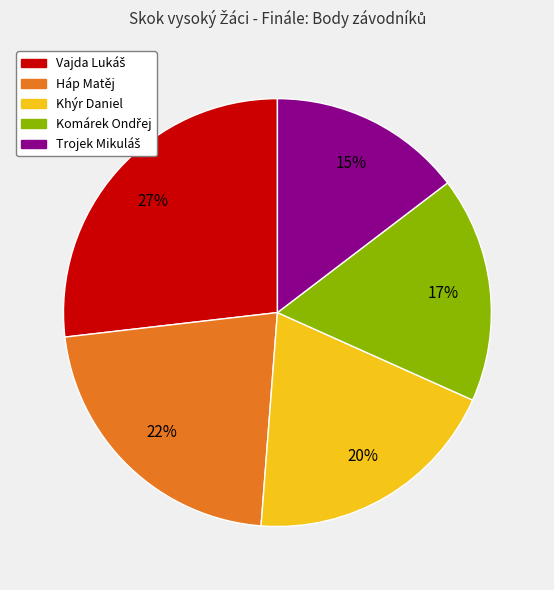

To the nearest percent, what is the difference between the Khýr Daniel and Háp Matěj slice percentages?

2%